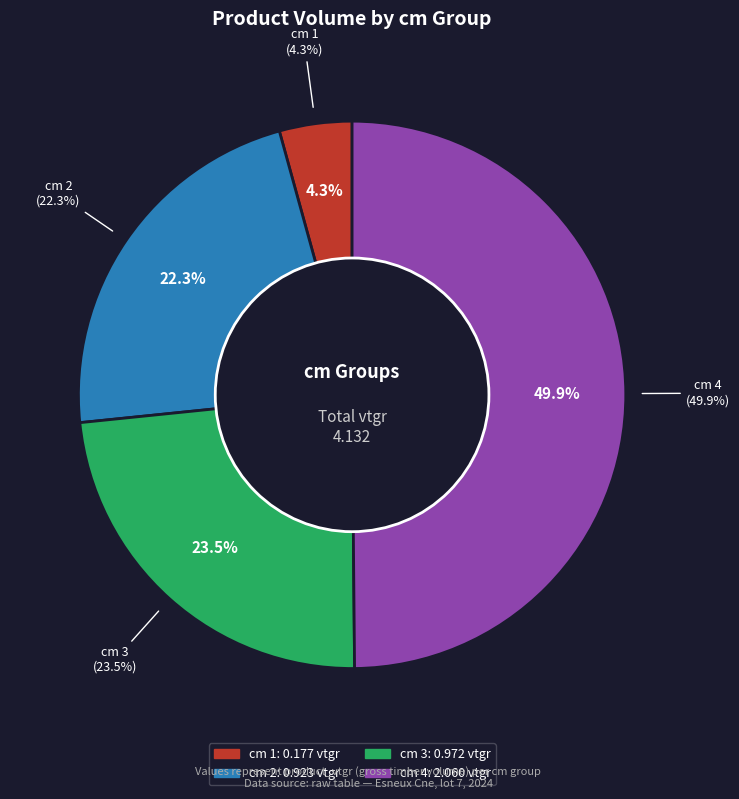

How many slices are in this pie chart?

4